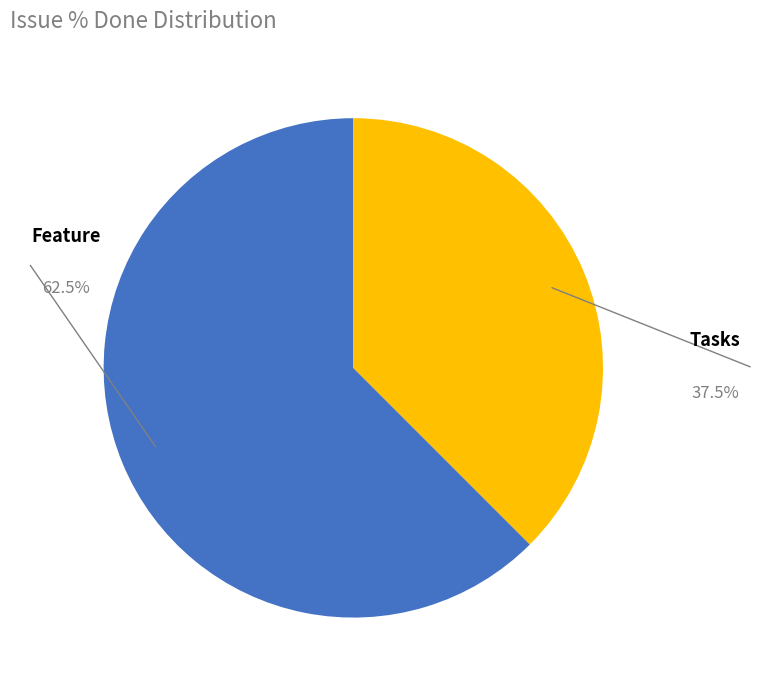

Is there a majority slice in this chart?

Yes